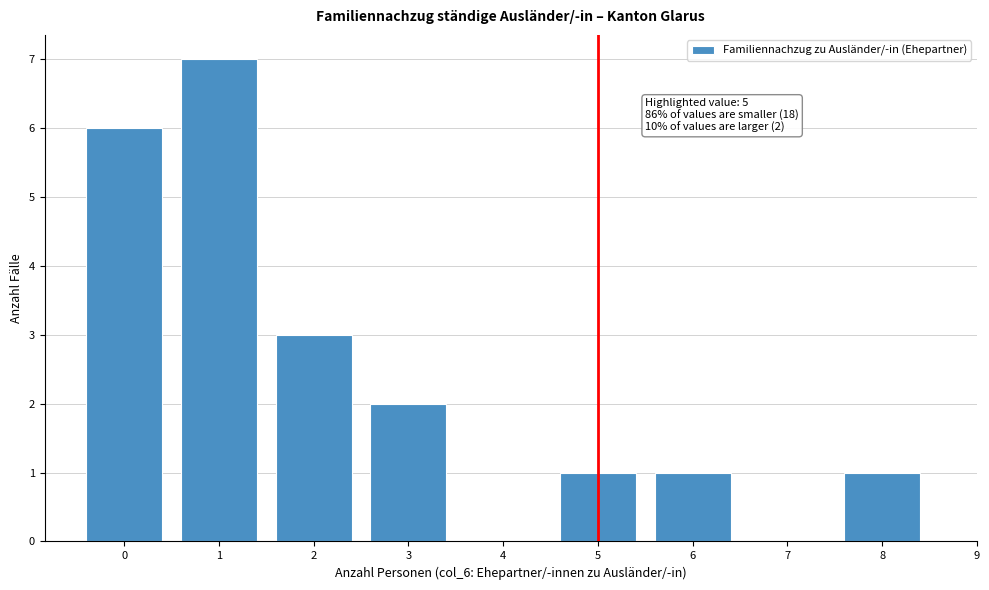

Over which range of the x-axis is the bar tallest?

0.5 to 1.5